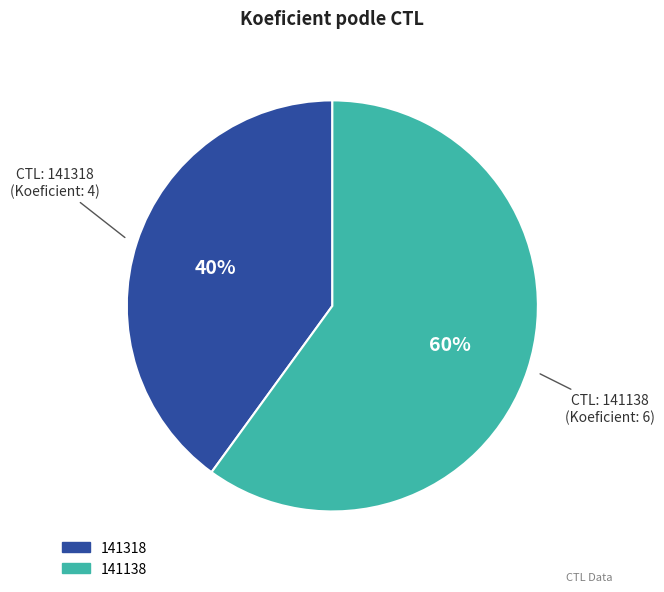

Combined, do 141318 and 141138 account for over 50%?

Yes